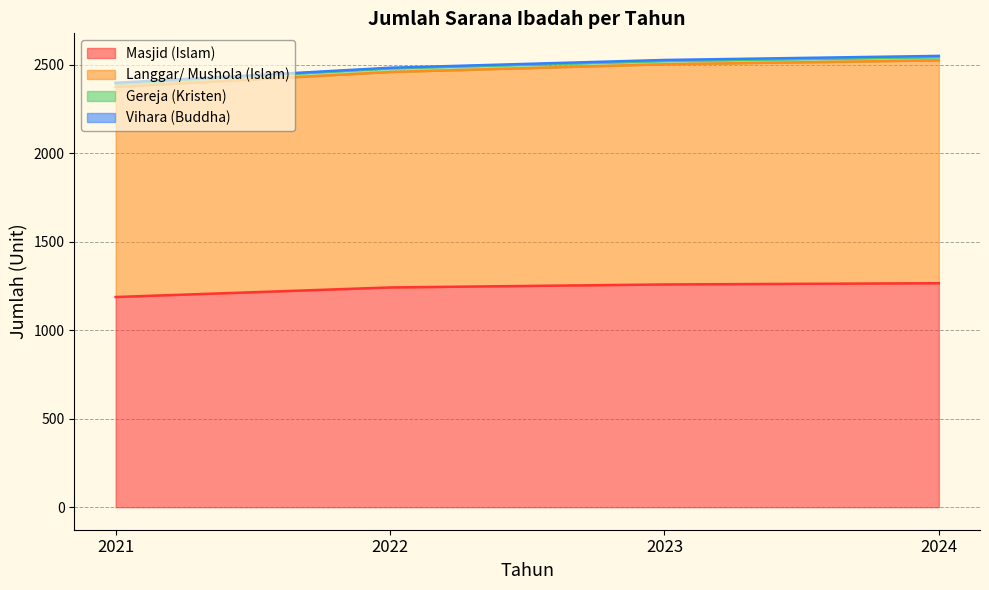

True or false: Masjid (Islam) and Langgar/ Mushola (Islam) cross at least once.

False